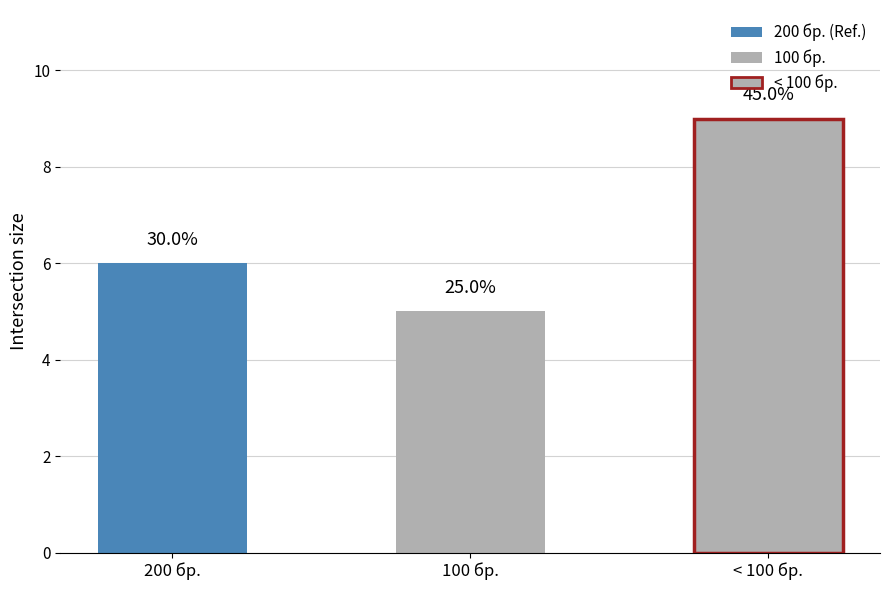

What is the value of the 2nd bar from the left?

5